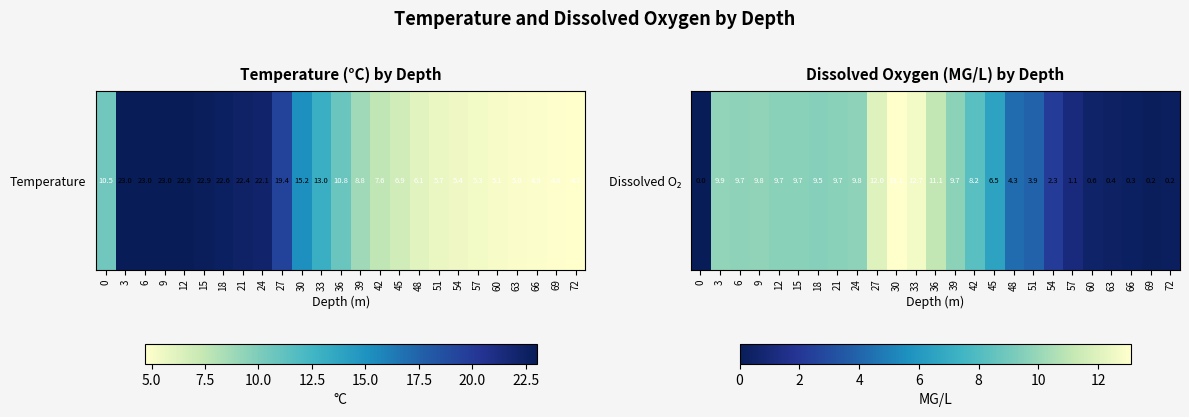

How many data points are less than 9?

12